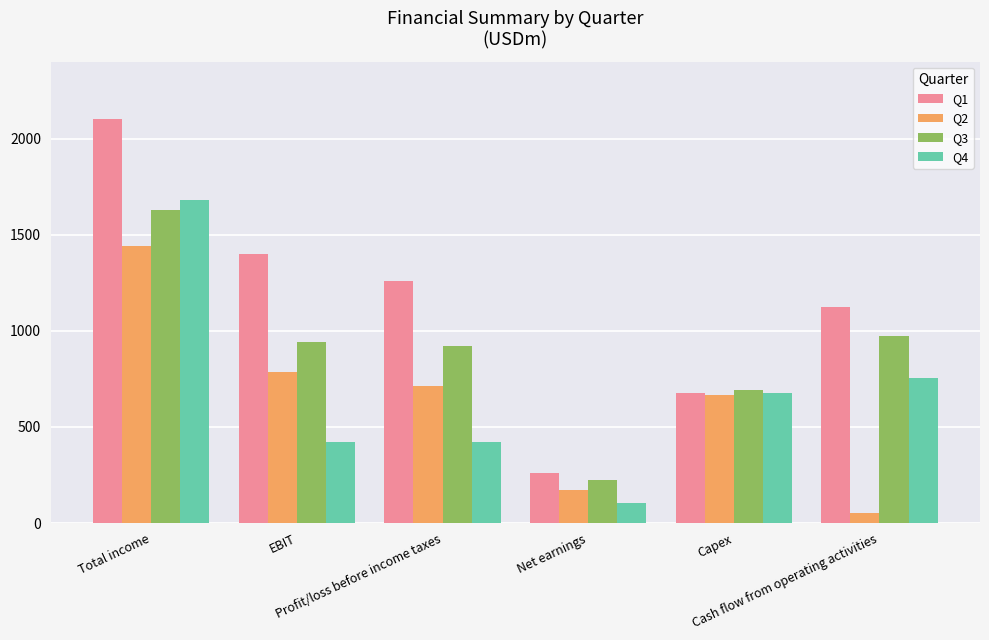

True or false: Q3 has a value of 224 at Net earnings.

True